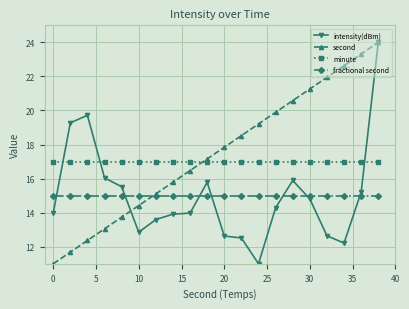

Does the chart have visible grid lines?

Yes